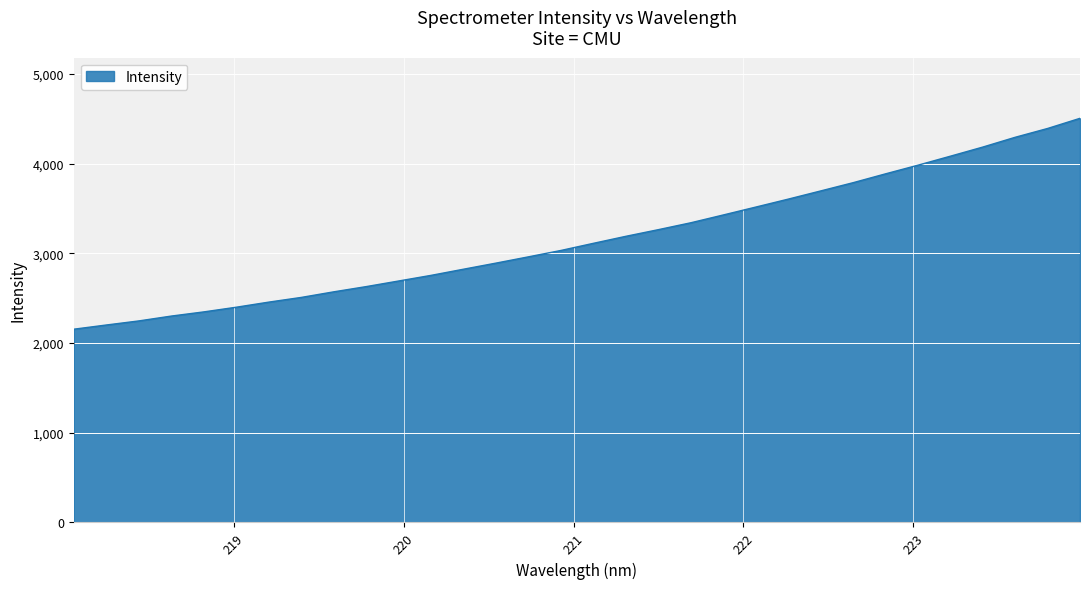

What is the greatest value displayed?

4505.7